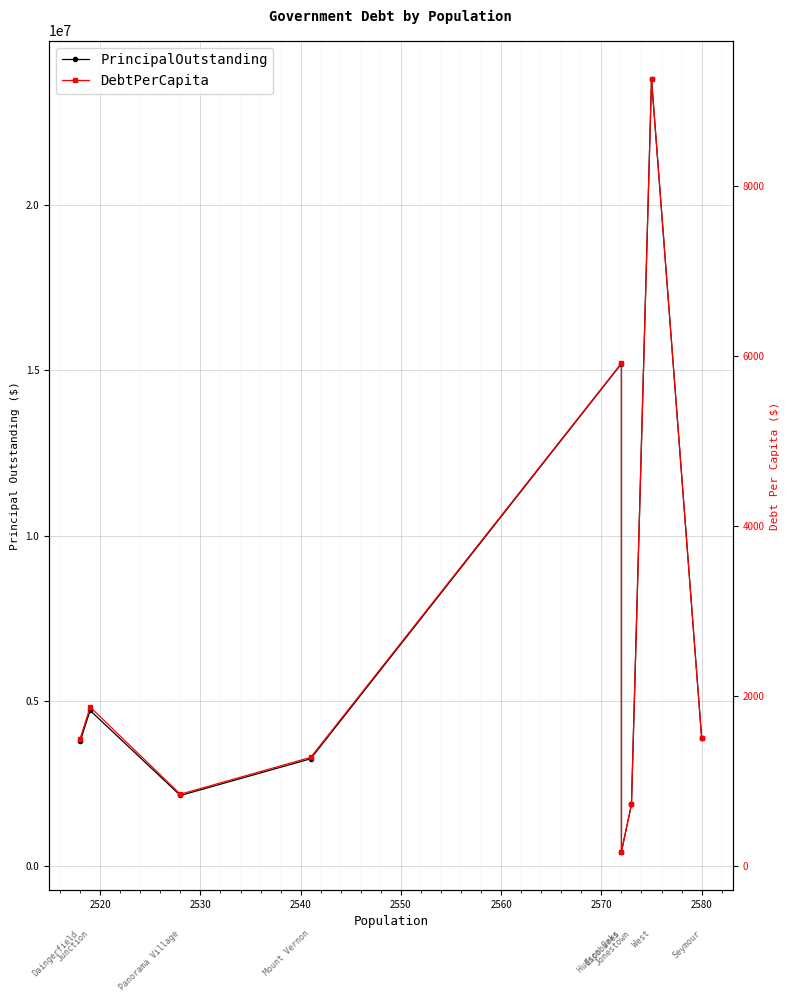

Which series has the largest range (max minus min)?

PrincipalOutstanding